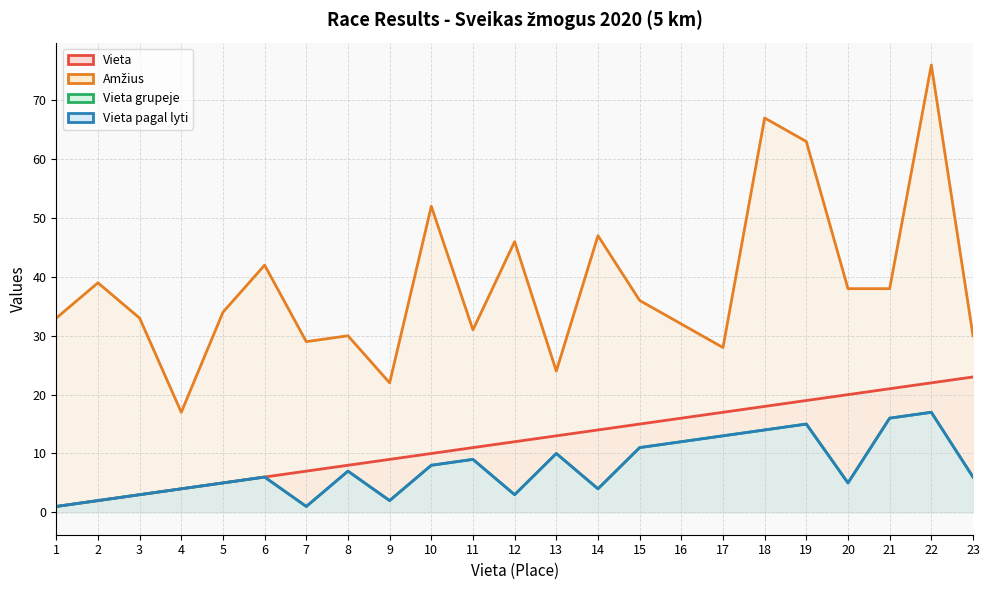

Reading left to right, list all the values displayed in this chart.

Vieta: 1	2	3	4	5	6	7	8	9	10	11	12	13	14	15	16	17	18	19	20	21	22	23
Amžius: 33	39	33	17	34	42	29	30	22	52	31	46	24	47	36	32	28	67	63	38	38	76	30
Vieta grupeje: 1	2	3	4	5	6	1	7	2	8	9	3	10	4	11	12	13	14	15	5	16	17	6
Vieta pagal lyti: 1	2	3	4	5	6	1	7	2	8	9	3	10	4	11	12	13	14	15	5	16	17	6